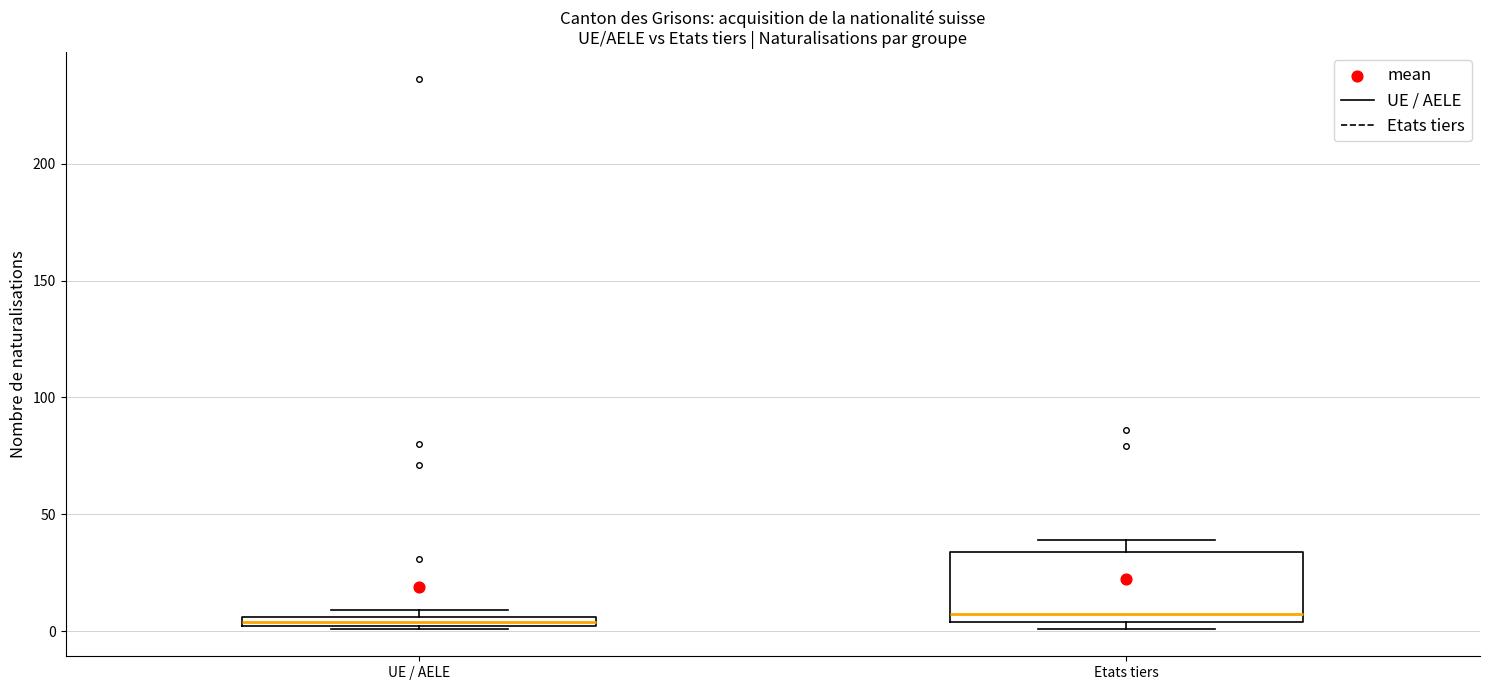

Where is the lower edge of the box for UE / AELE on the y-axis? The values are not printed on the chart, so give them approximately, as read against the axis.

0